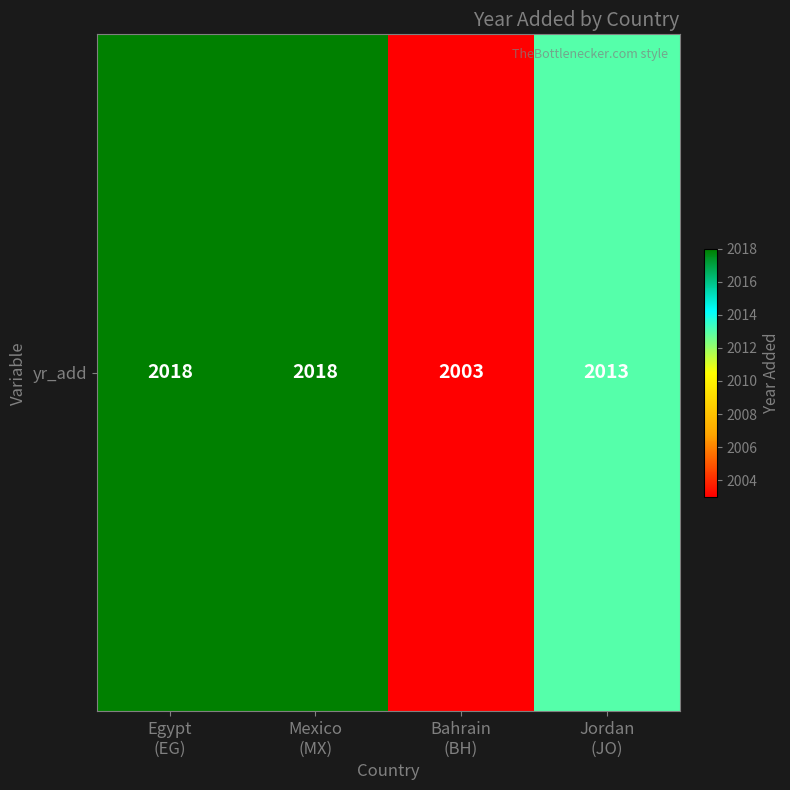

What is the ratio of the value at Jordan
(JO) to the value at Bahrain
(BH)?

1.0